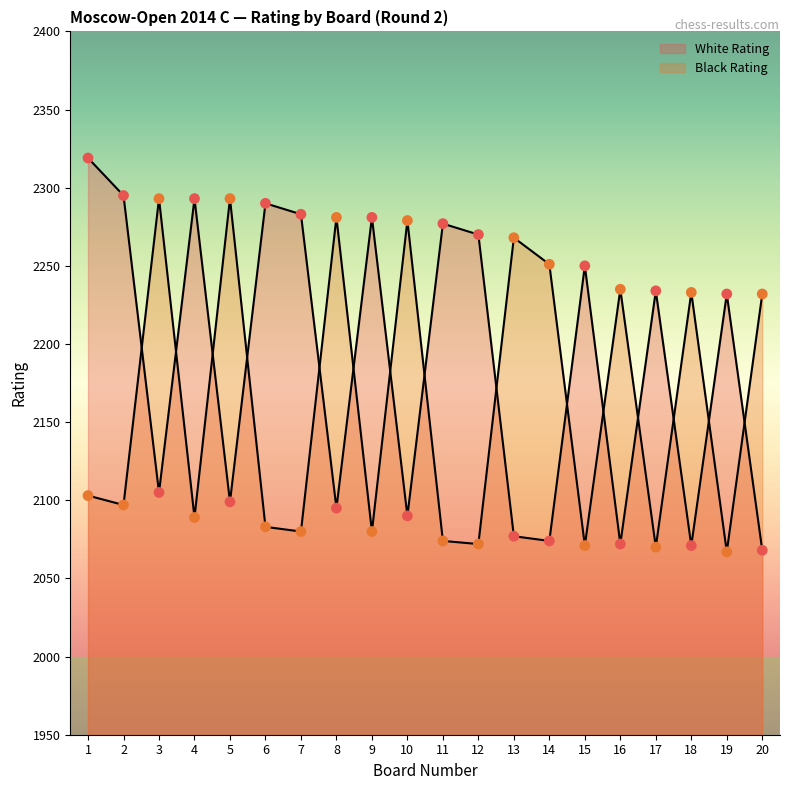

Is the value of Black Rating at 15 greater than the value of White Rating at 10?

No